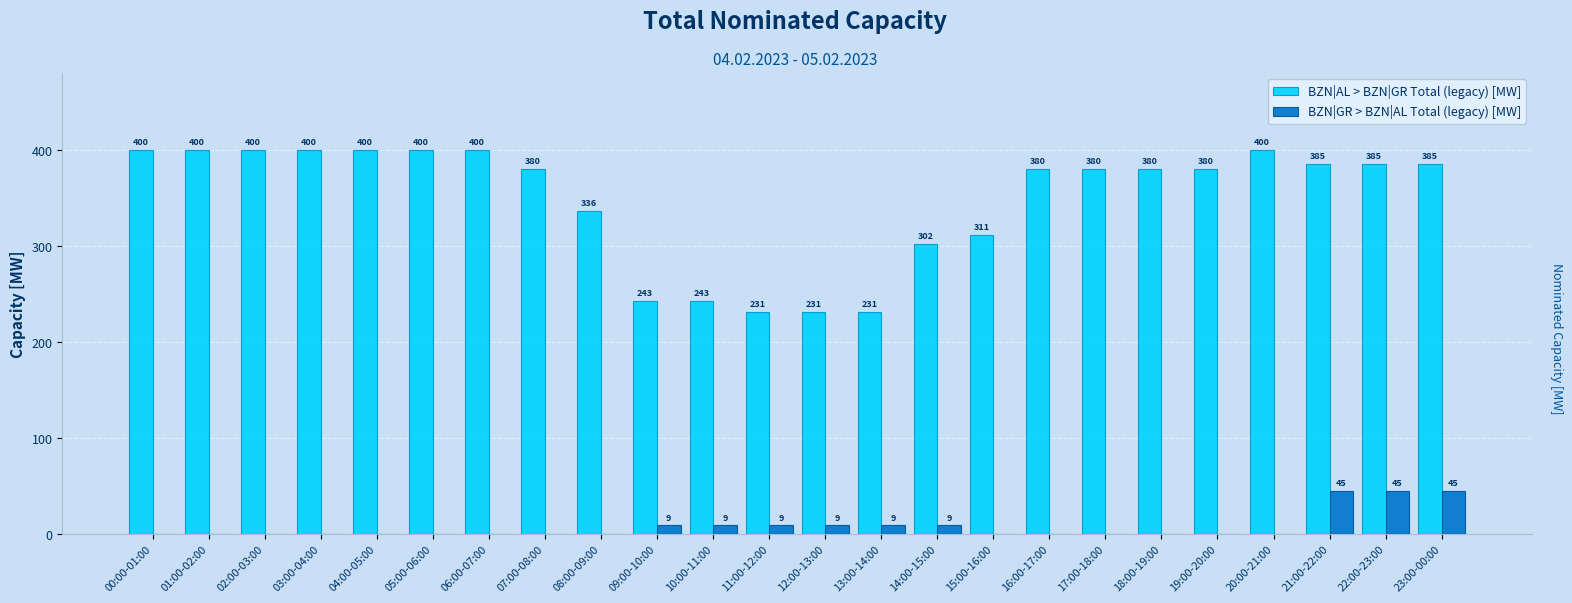

How many groups of bars are there?

24